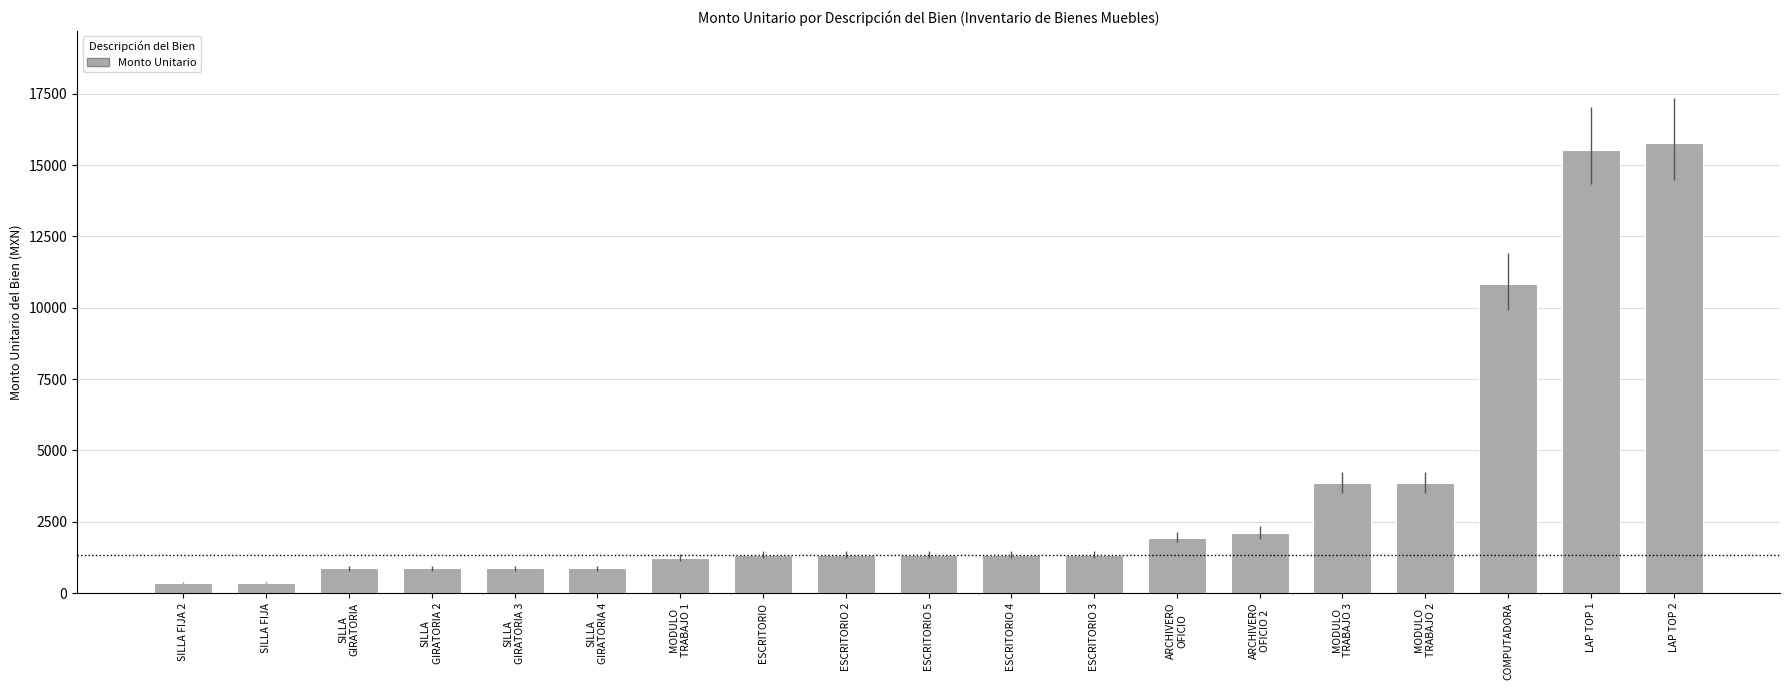

What is the approximate value at COMPUTADORA?

10824.0